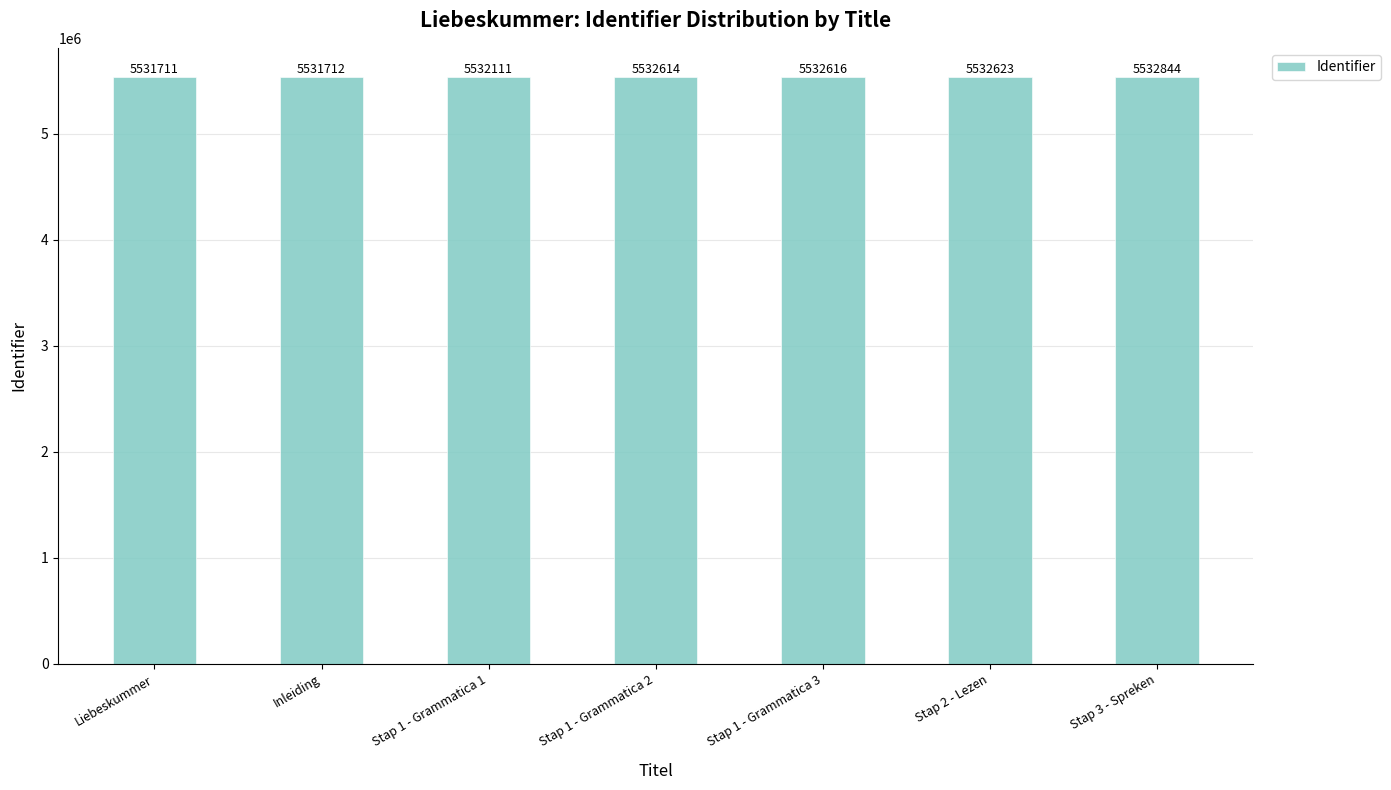

What is the smallest value displayed?

5531711